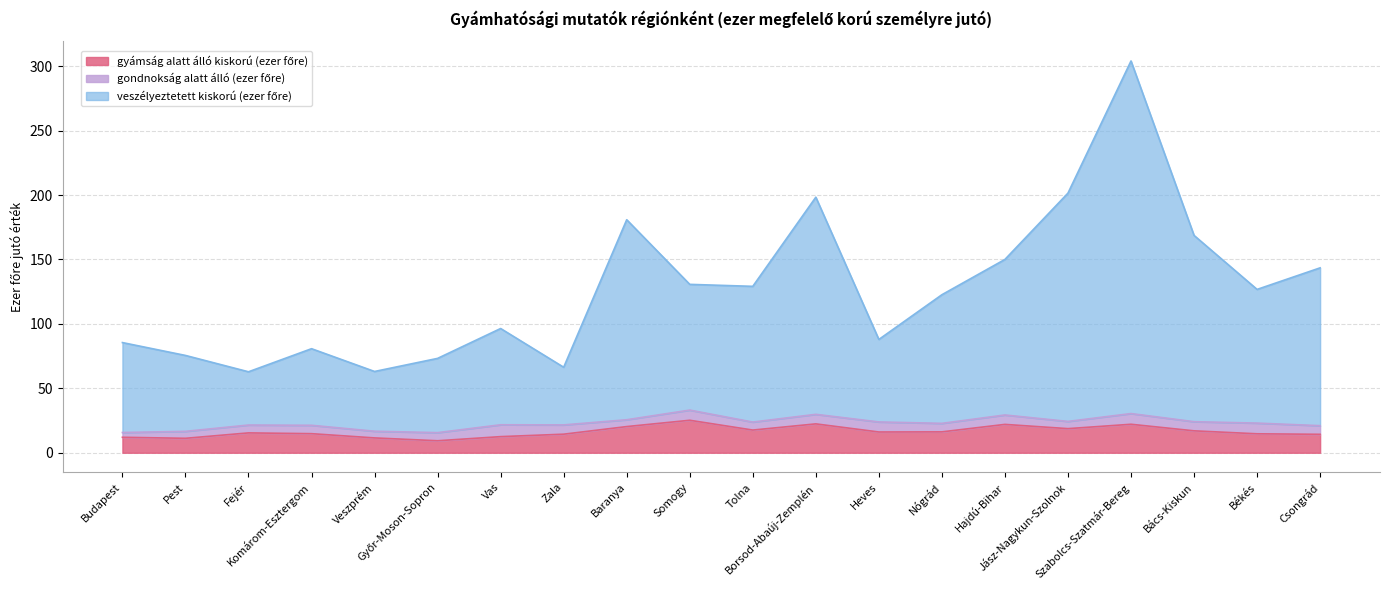

List the labels in order of gyámság alatt álló kiskorú (ezer főre) value, smallest first.

Győr-Moson-Sopron, Pest, Veszprém, Budapest, Vas, Csongrád, Zala, Békés, Komárom-Esztergom, Fejér, Heves, Nógrád, Bács-Kiskun, Tolna, Jász-Nagykun-Szolnok, Baranya, Hajdú-Bihar, Szabolcs-Szatmár-Bereg, Borsod-Abaúj-Zemplén, Somogy